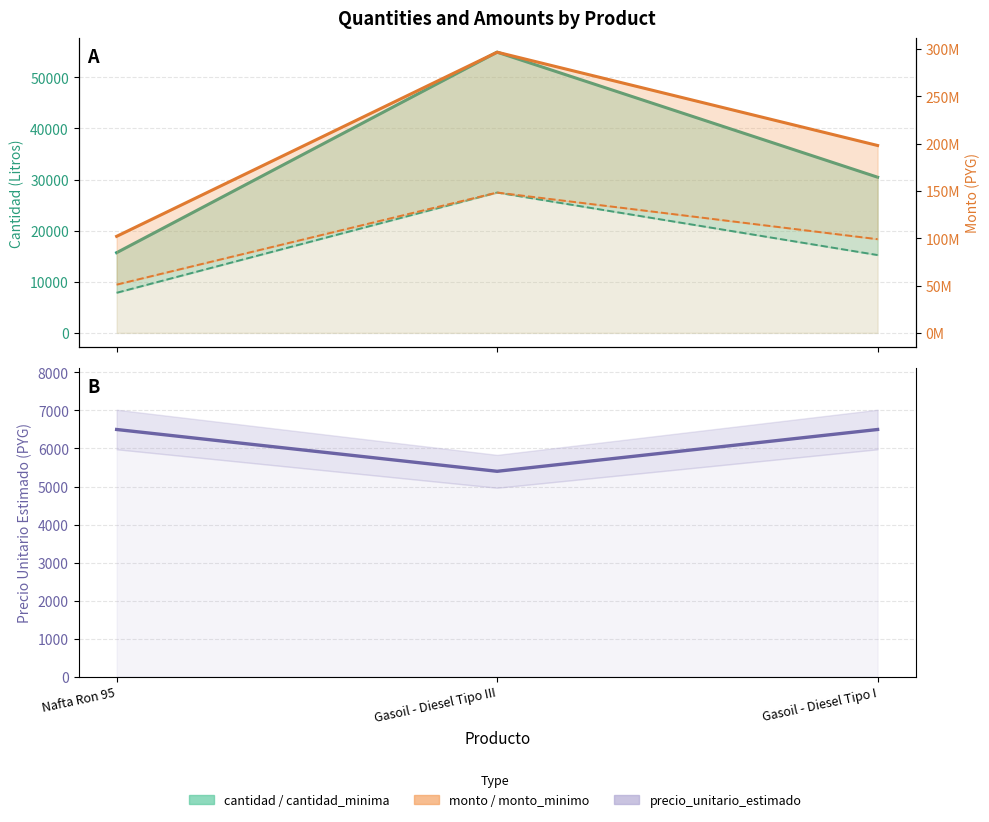

How many monto_minimo values are between 51018500 and 148321800?

3